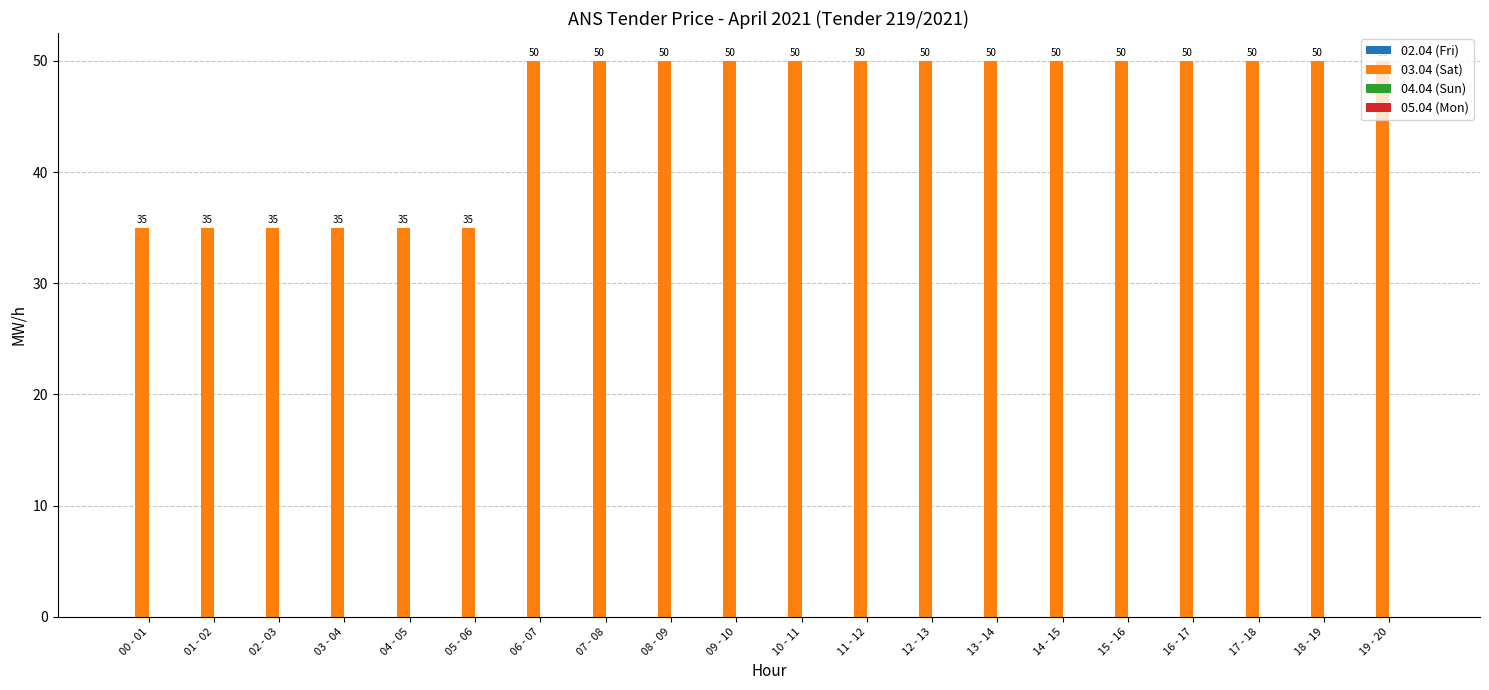

What is the label of the 13th bar from the right?

07 - 08